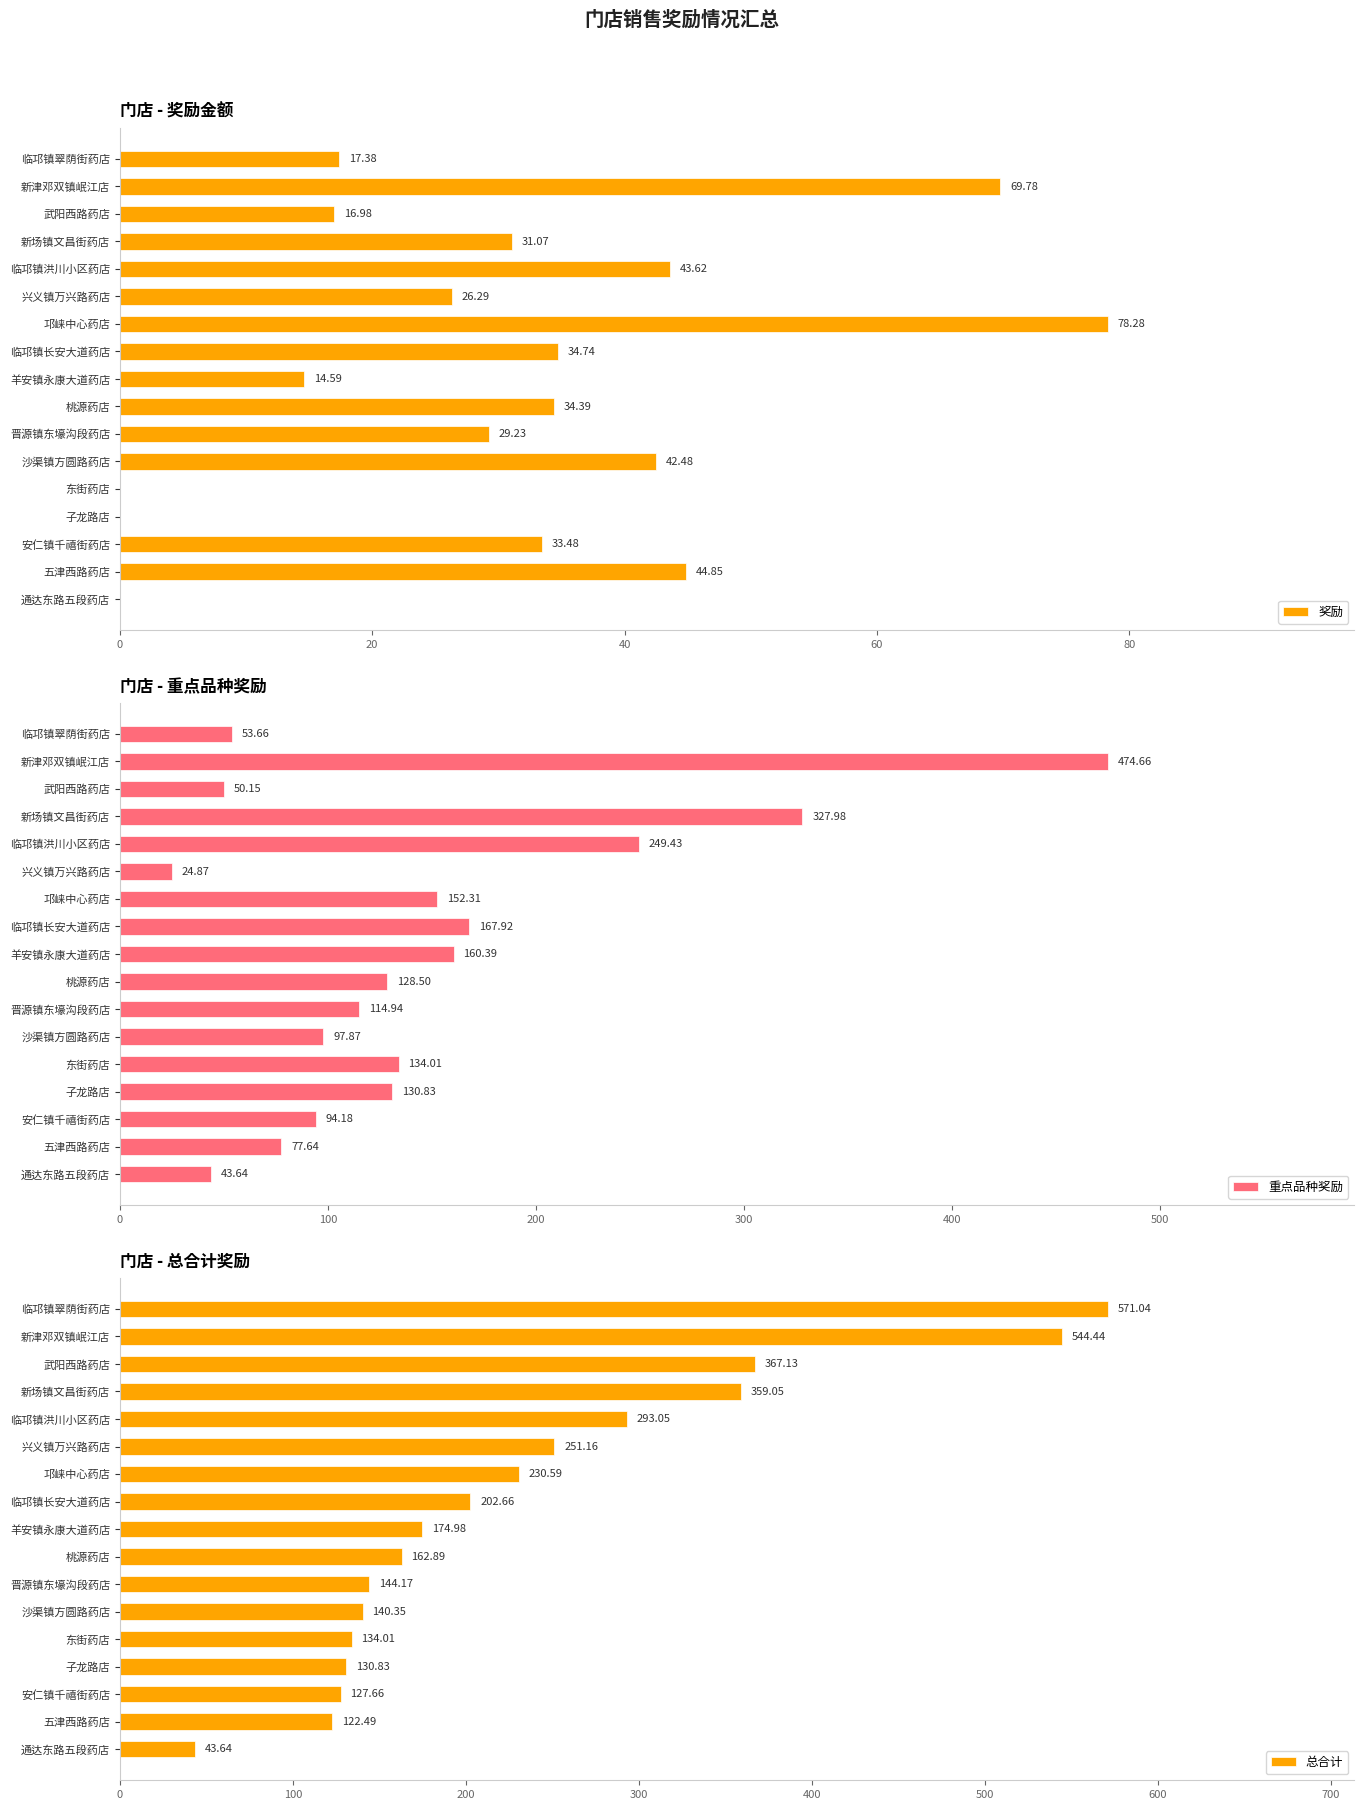

What is the approximate value of 奖励 at 五津西路药店?

44.9